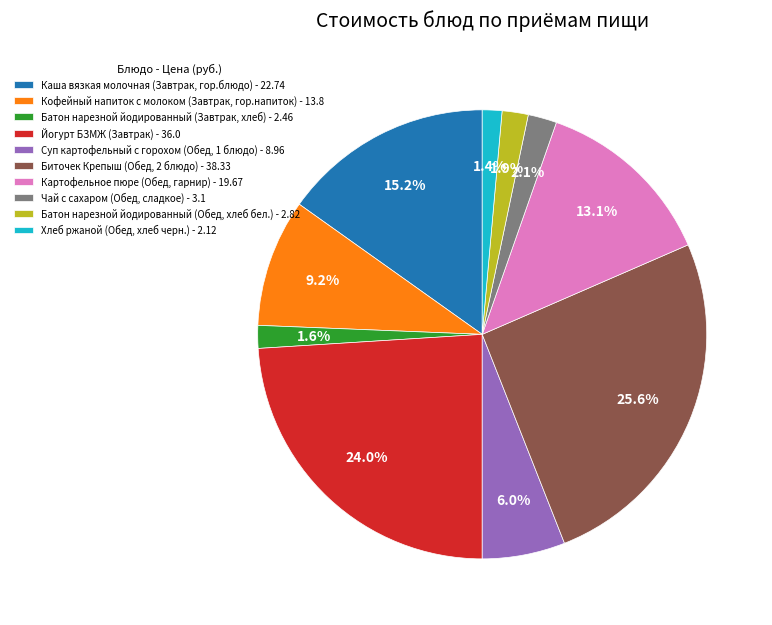

True or false: Хлеб ржаной (Обед, хлеб черн.) accounts for 1% of the total.

True